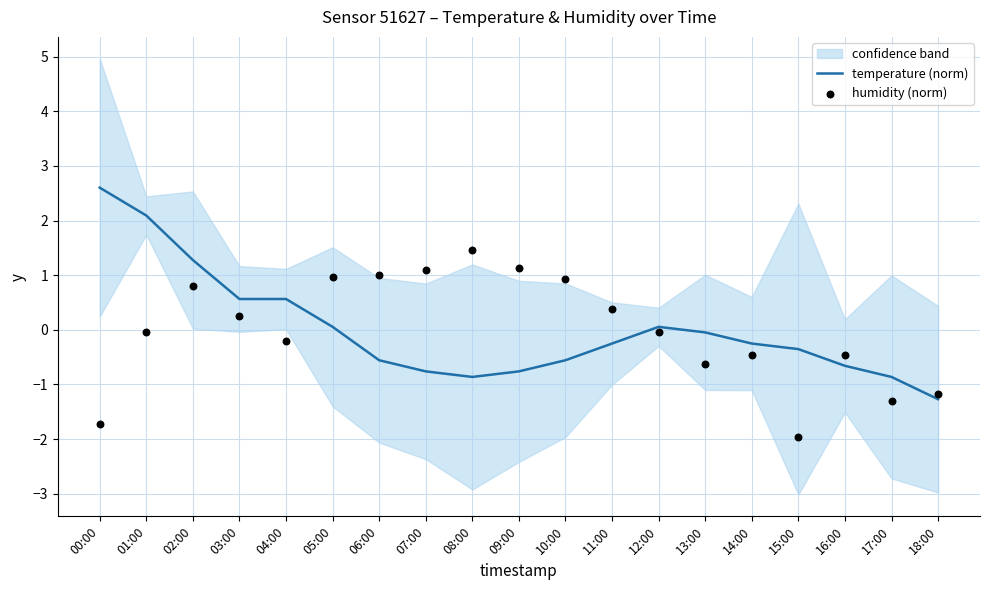

Is the value of humidity (norm) at 05:00 greater than the value of temperature (norm) at 14:00?

Yes